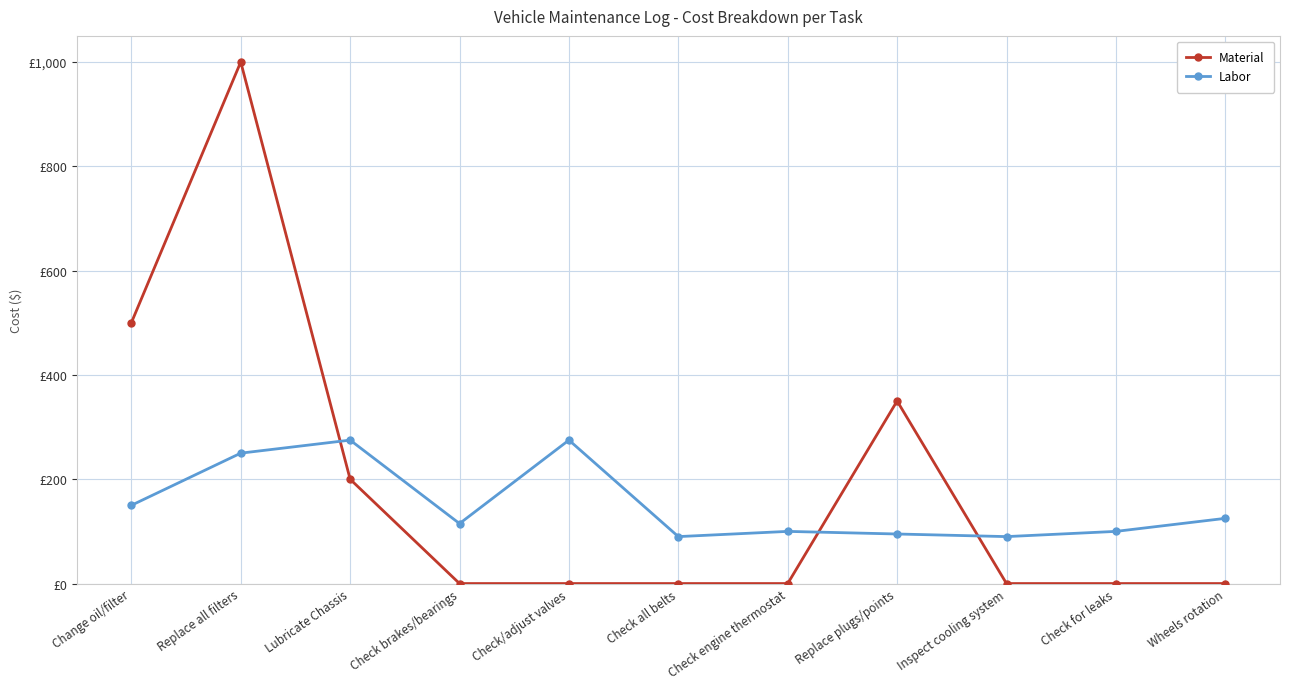

Reading left to right, list all the values displayed in this chart.

Material: Change oil/filter=500	Replace all filters=1000	Lubricate Chassis=200	Check brakes/bearings=0	Check/adjust valves=0	Check all belts=0	Check engine thermostat=0	Replace plugs/points=350	Inspect cooling system=0	Check for leaks=0	Wheels rotation=0
Labor: Change oil/filter=150	Replace all filters=250	Lubricate Chassis=275	Check brakes/bearings=115	Check/adjust valves=275	Check all belts=90	Check engine thermostat=100	Replace plugs/points=95	Inspect cooling system=90	Check for leaks=100	Wheels rotation=125